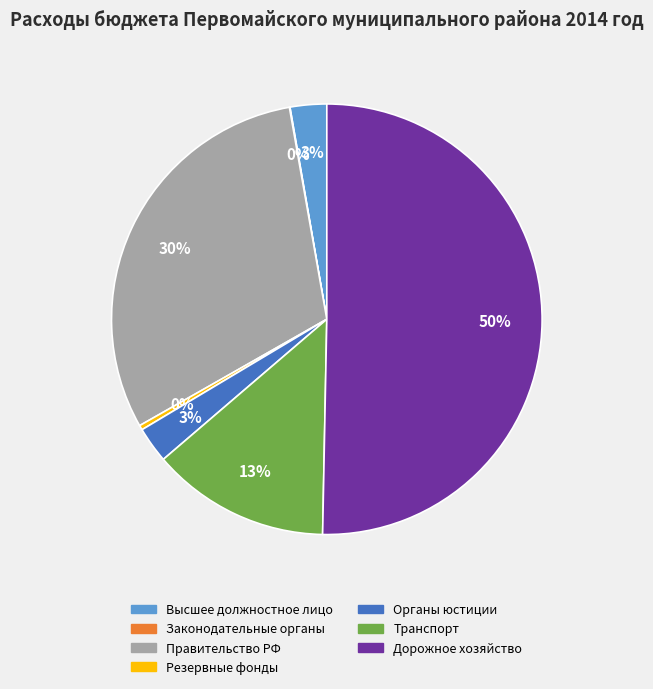

Which slice represents more than half of the pie?

Дорожное хозяйство